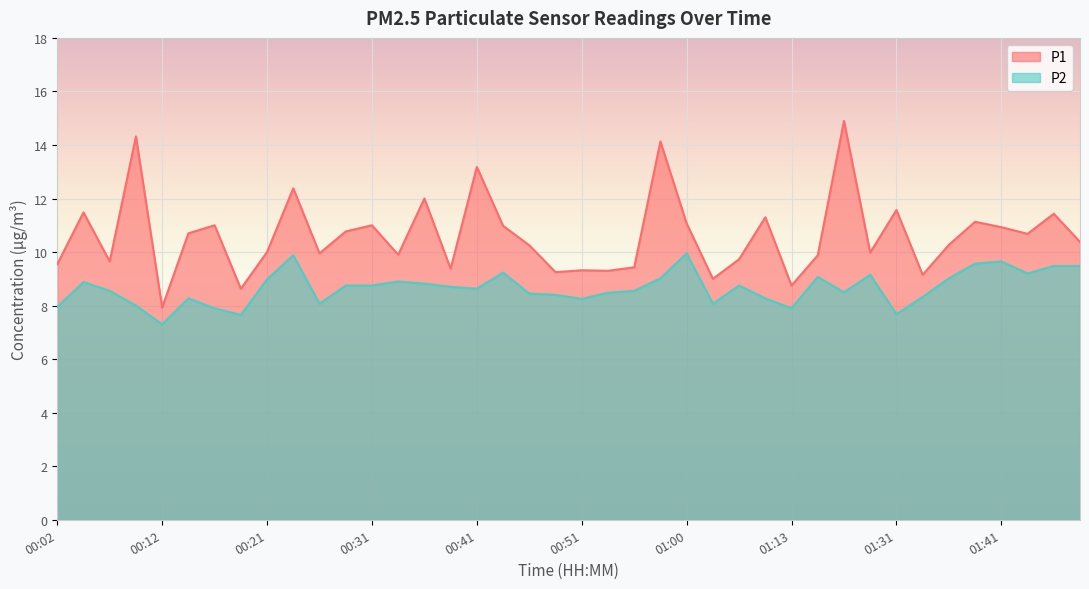

List the series in order of their peak value, lowest first.

P2, P1